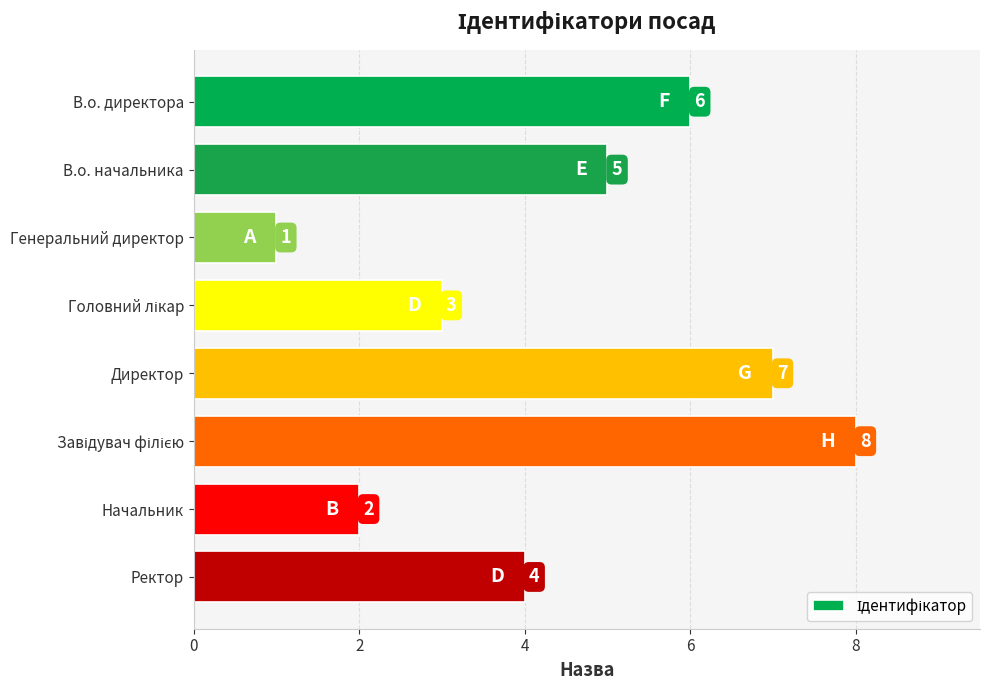

Reading bottom to top, extract all data points from this chart.

4	2	8	7	3	1	5	6